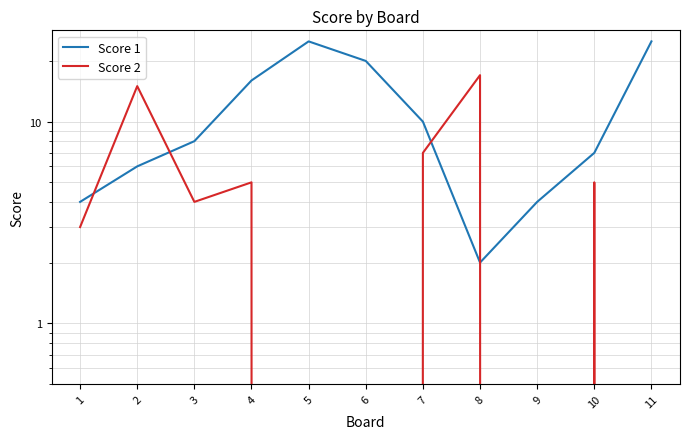

What is the value of the Score 2 point at the 2nd from the left?

15